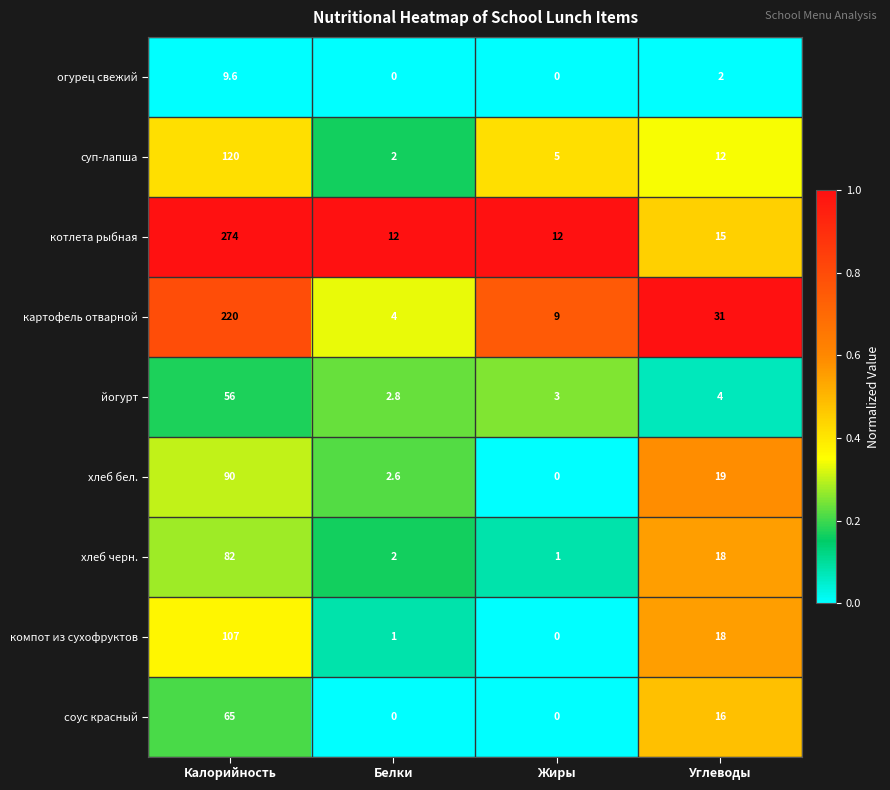

What is the spread (max minus min) of values at Жиры?

12.0